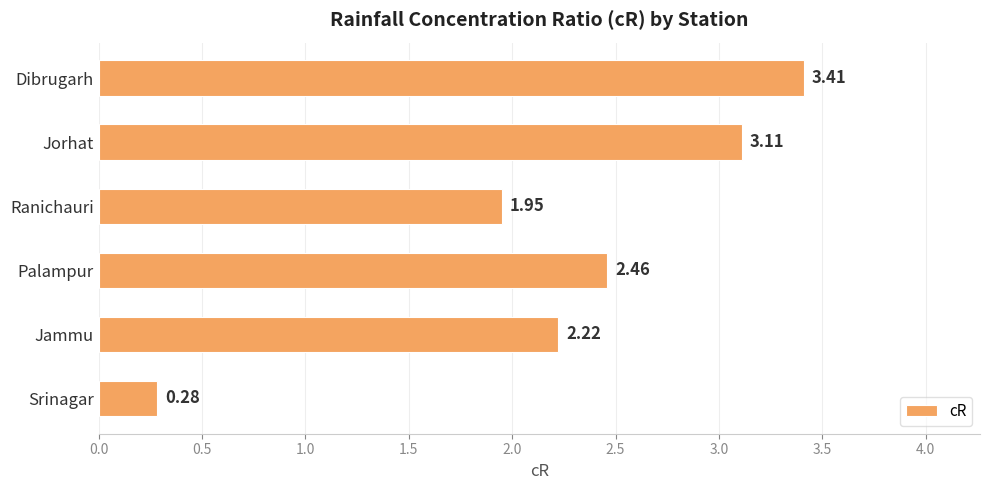

Which has a higher value, Ranichauri or Palampur?

Palampur